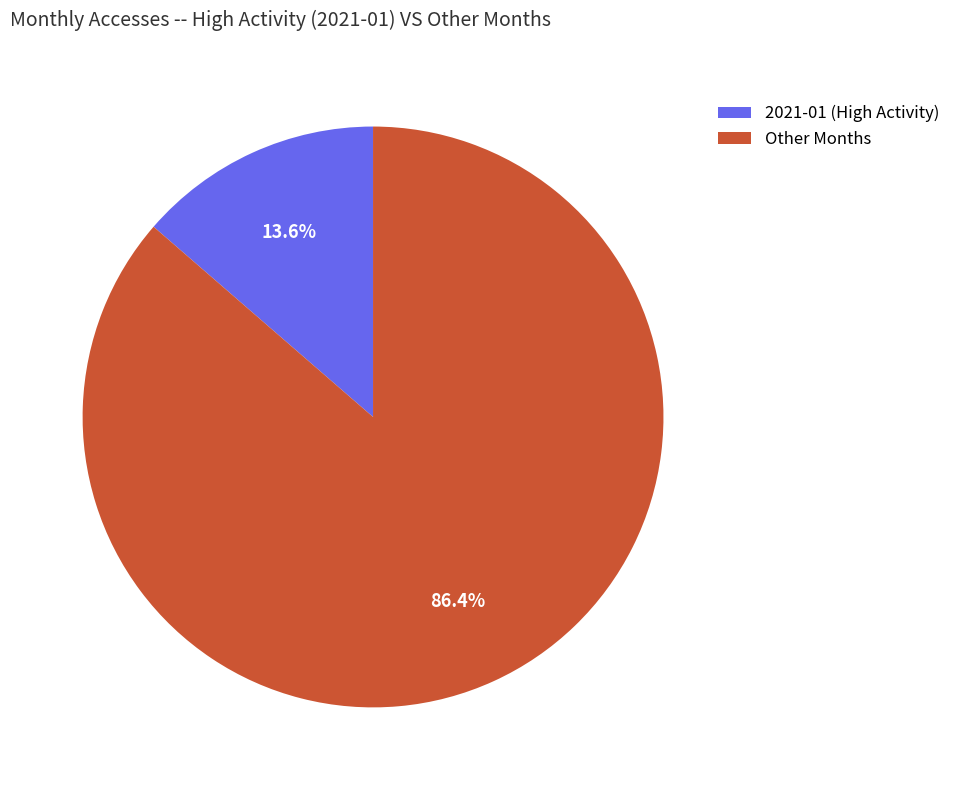

Is there any slice that represents more than half of the pie?

Yes